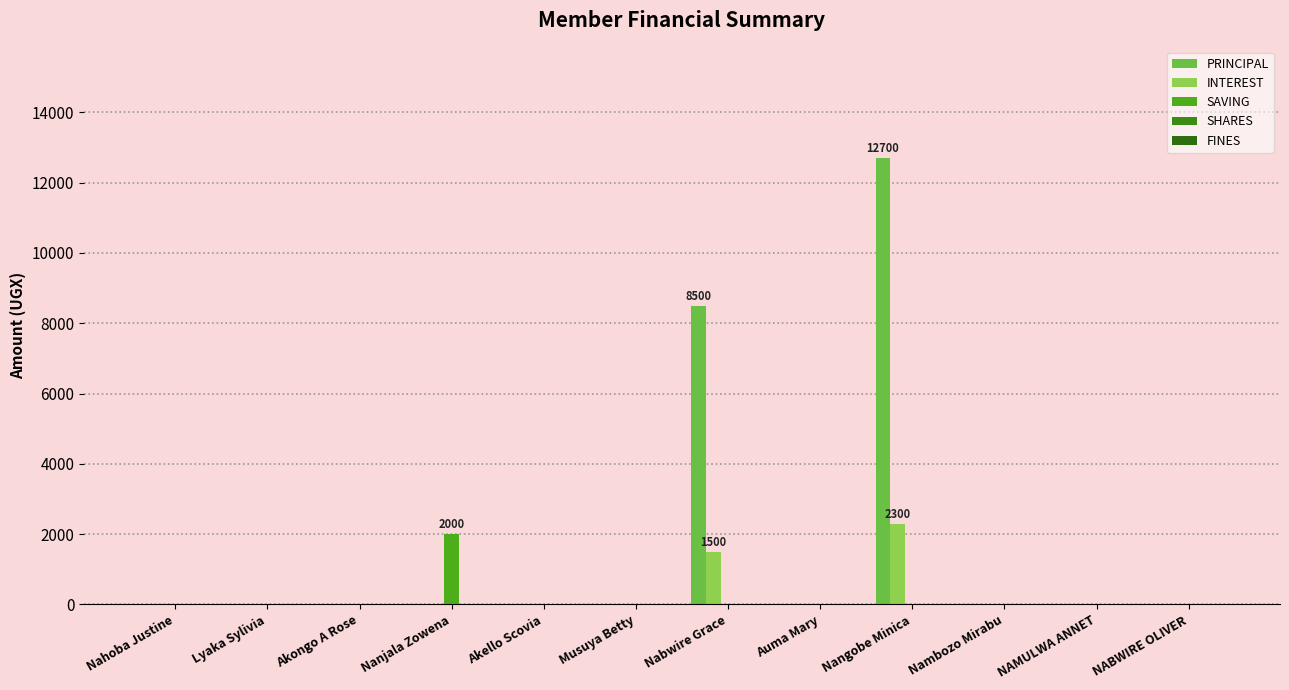

Does the chart contain stacked bars?

No